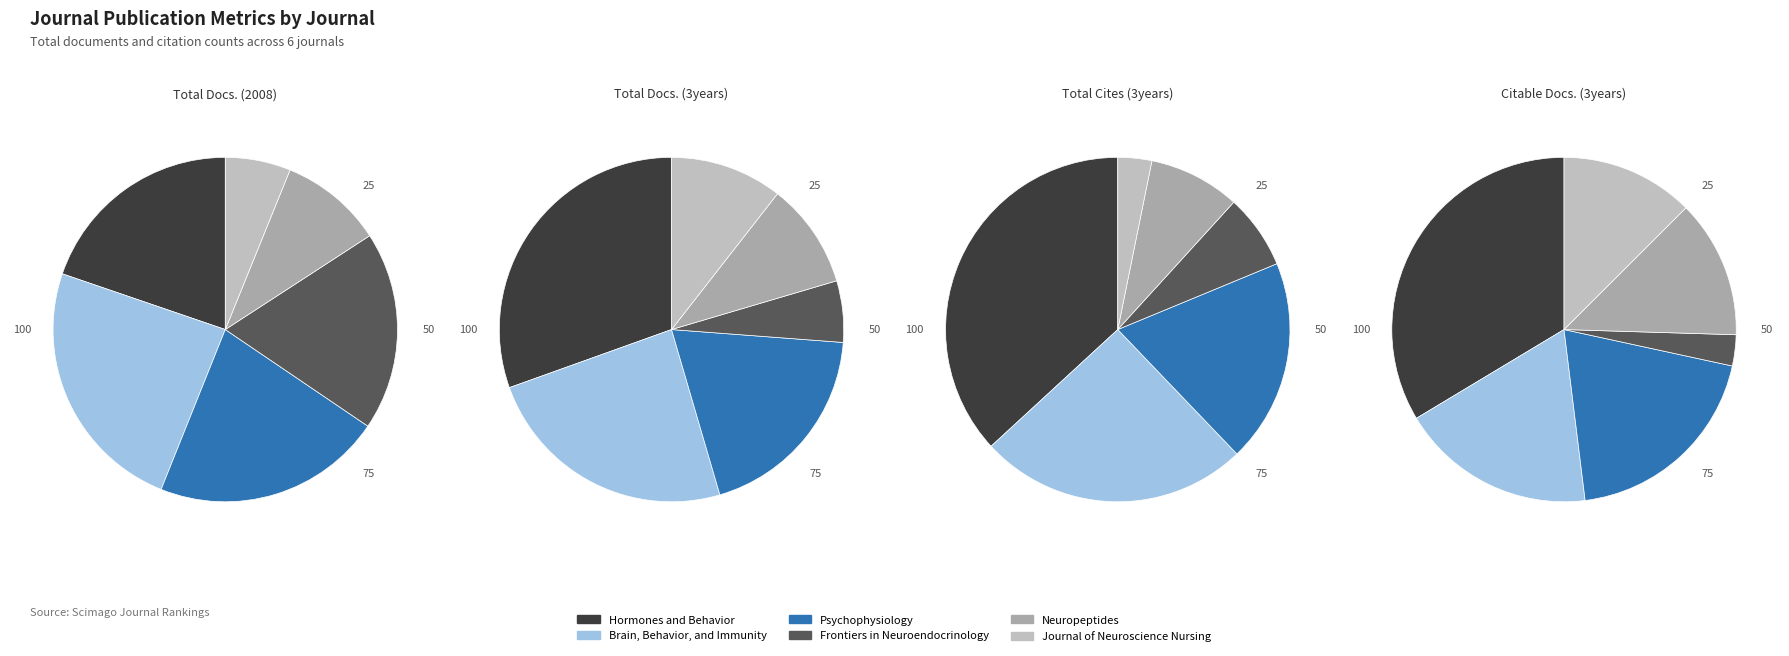

Which slice is the largest?

Hormones and Behavior